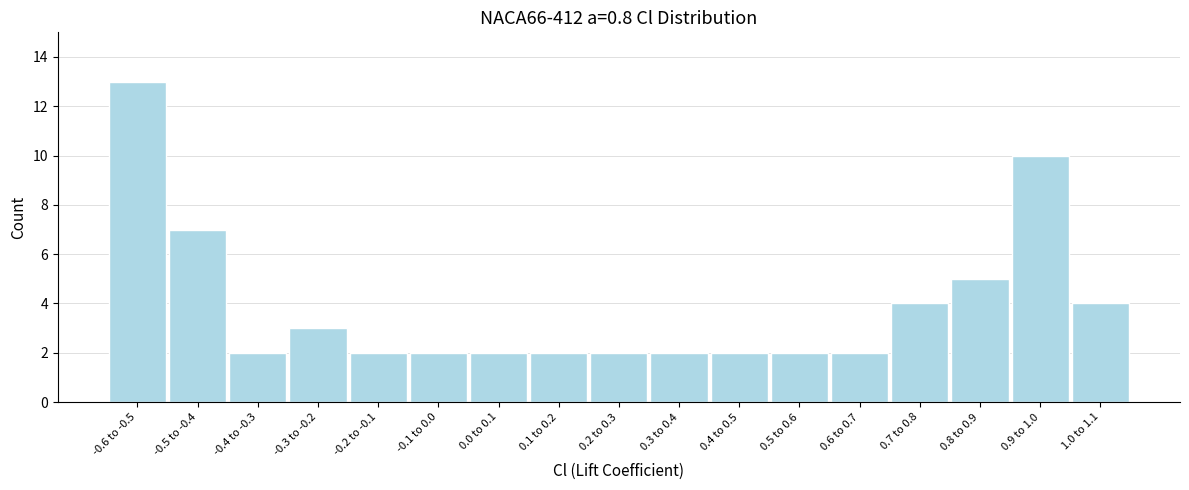

Reading left to right, transcribe all the data shown in this chart.

-0.6 to -0.5=13	-0.5 to -0.4=7	-0.4 to -0.3=2	-0.3 to -0.2=3	-0.2 to -0.1=2	-0.1 to 0.0=2	0.0 to 0.1=2	0.1 to 0.2=2	0.2 to 0.3=2	0.3 to 0.4=2	0.4 to 0.5=2	0.5 to 0.6=2	0.6 to 0.7=2	0.7 to 0.8=4	0.8 to 0.9=5	0.9 to 1.0=10	1.0 to 1.1=4